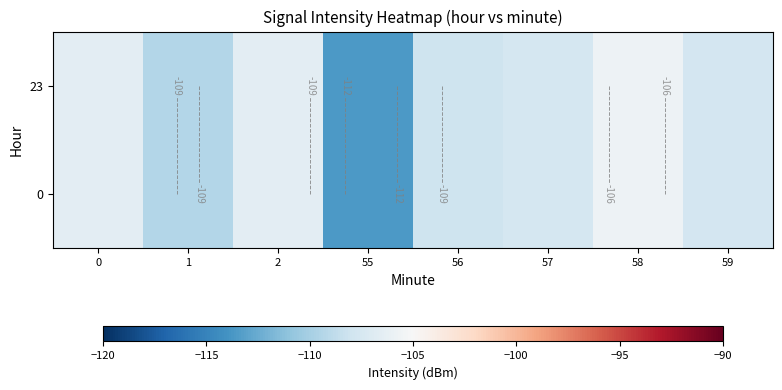

Between 1 and 55, which is larger?

1